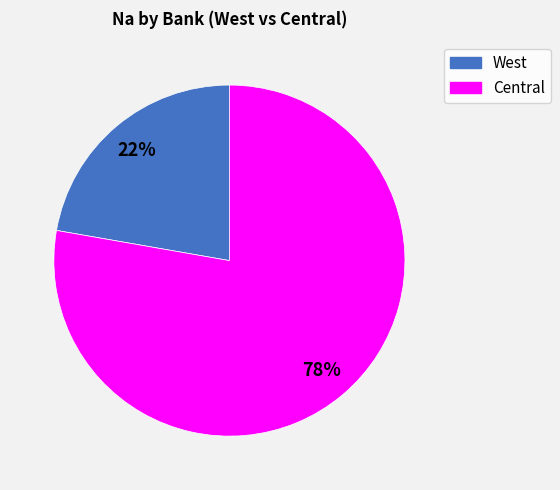

Do Central and West together represent more than half of the pie?

Yes